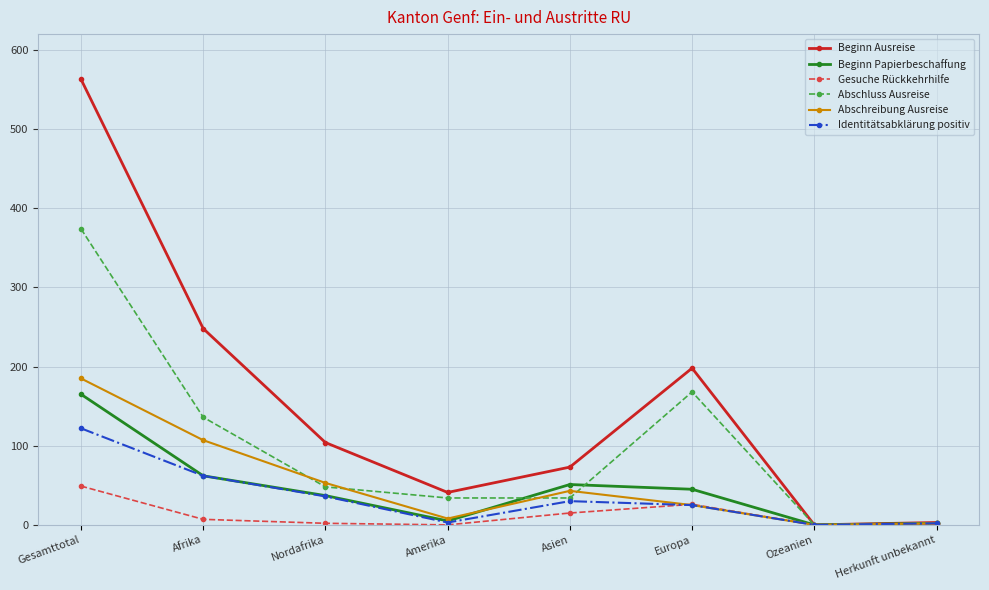

Does the chart display data point markers on the line(s)?

Yes